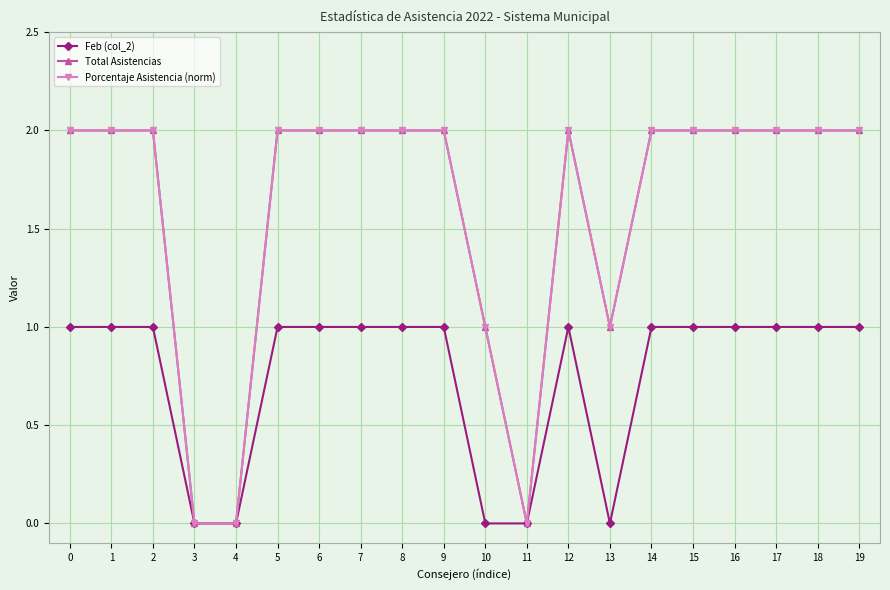

What is the difference between the second highest and second lowest values in the Feb (col_2) series?

1